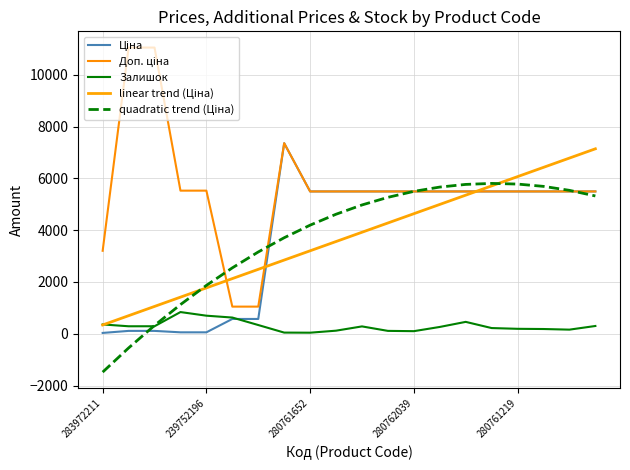

Which series has the largest range (max minus min)?

Доп. ціна